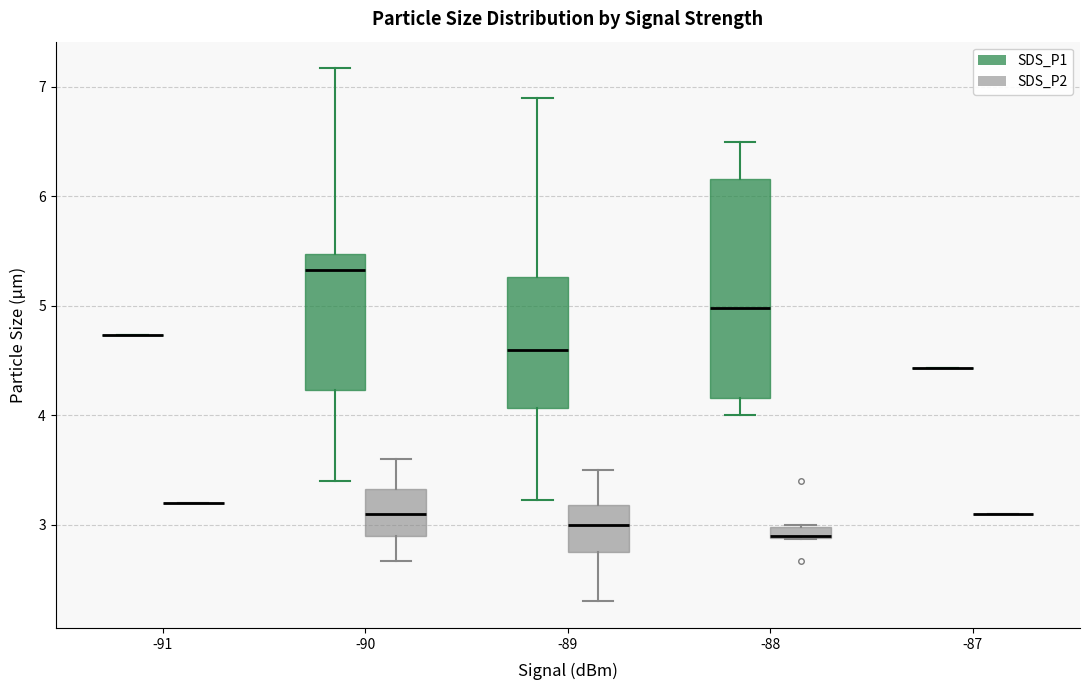

Where is the upper edge of the box for -88 (SDS_P2) on the y-axis? The values are not printed on the chart, so give them approximately, as read against the axis.

3.0